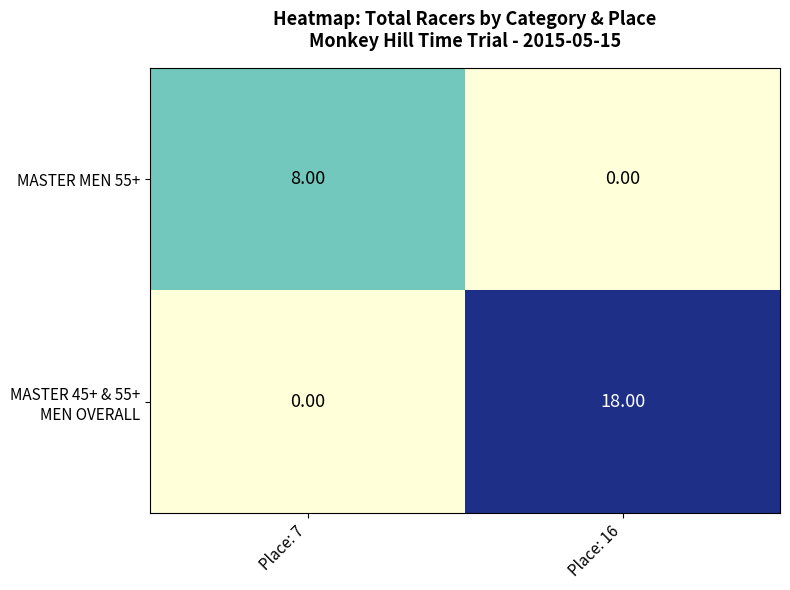

What is the difference between the MASTER MEN 55+ values at Place: 16 and Place: 7?

8